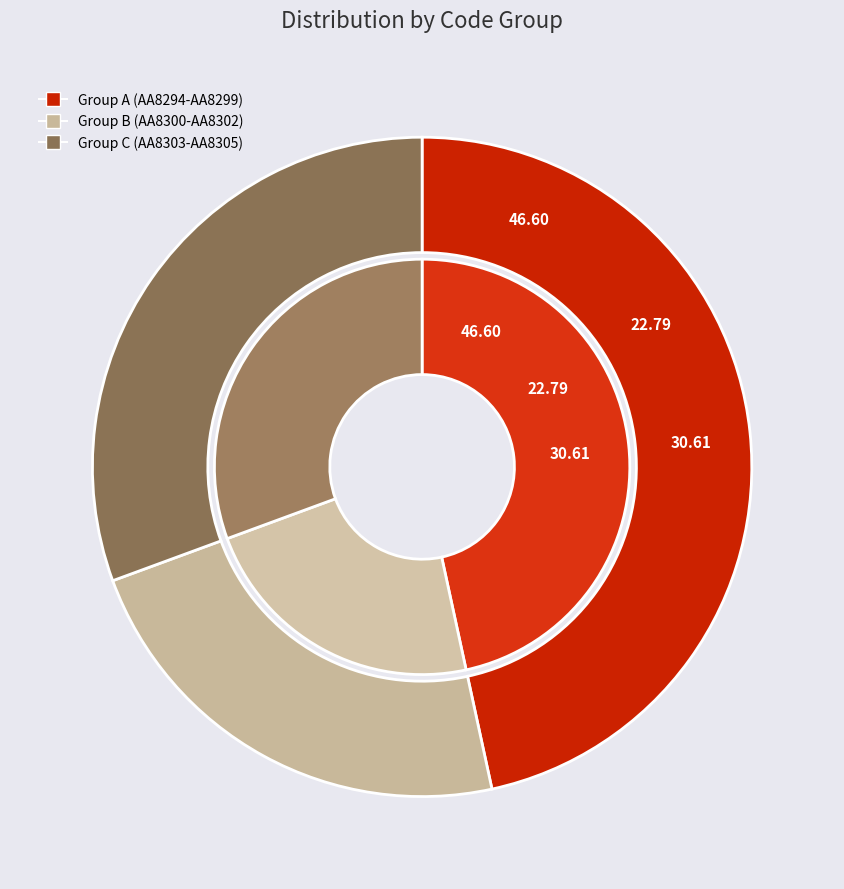

True or false: AA8294 accounts for 18% of the total.

False